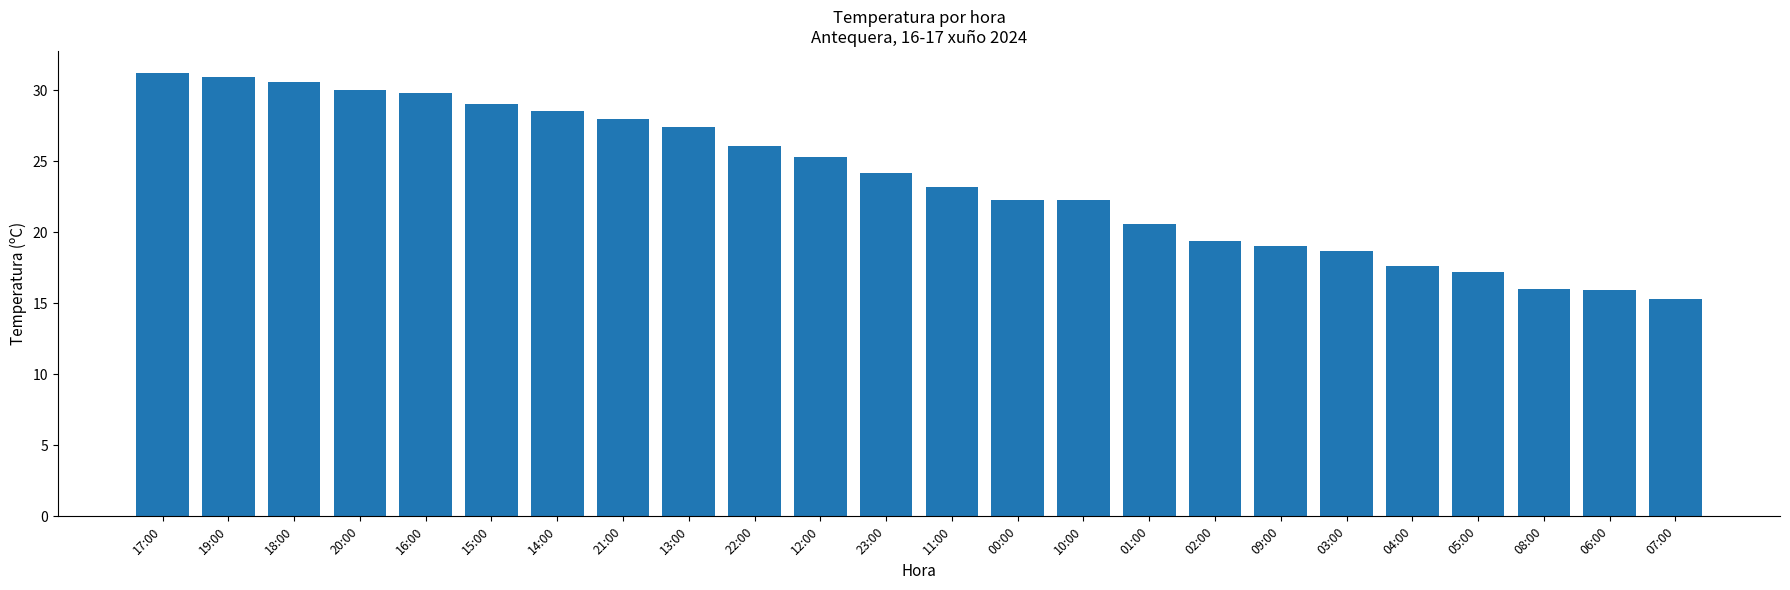

Where is the data nearest to the value 23?

11:00